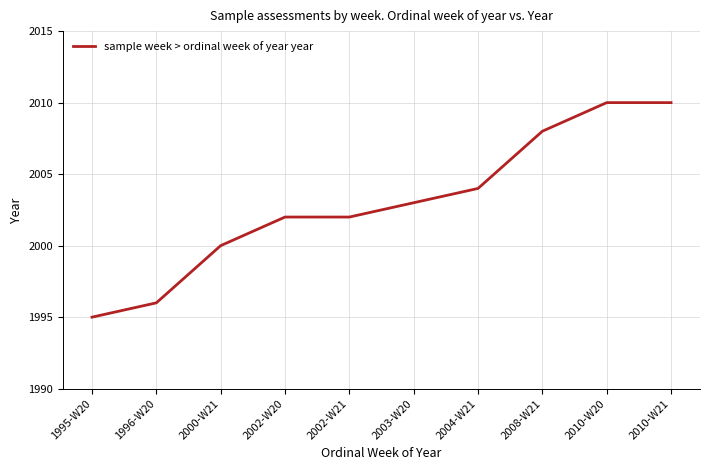

Between 2000-W21 and 2003-W20, which is larger?

2003-W20